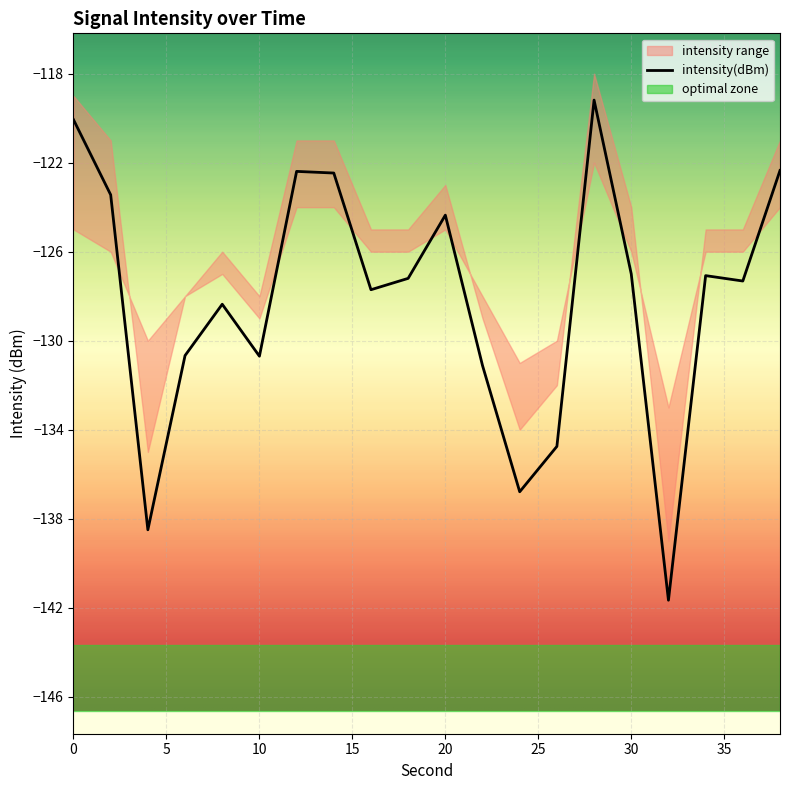

What is the maximum value shown in the chart?

-119.2